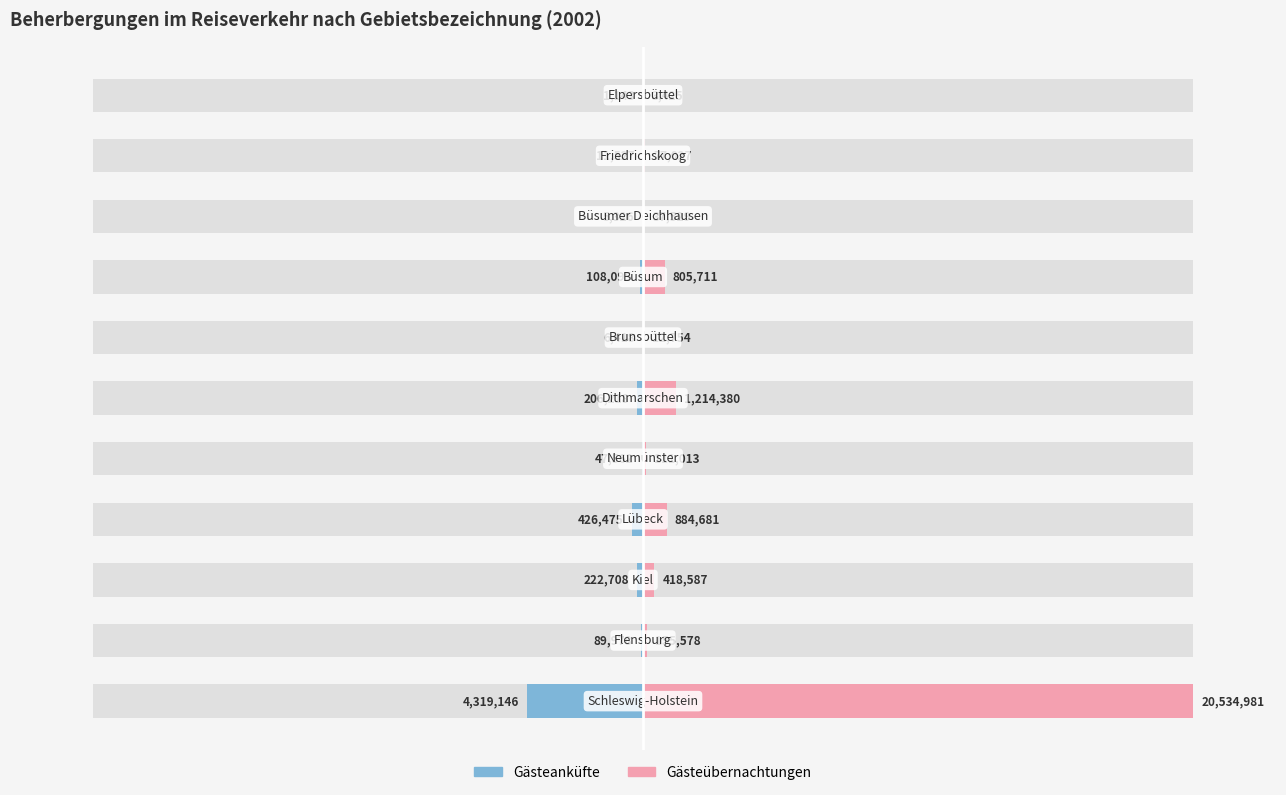

Reading left to right, transcribe all the data shown in this chart.

Gästeanküfte: -21.0	-0.4	-1.1	-2.1	-0.2	-1.0	-0.0	-0.5	-0.0	-0.1	-0.0
Gästeübernachtungen: 100.0	0.8	2.0	4.3	0.5	5.9	0.1	3.9	0.2	0.4	0.0